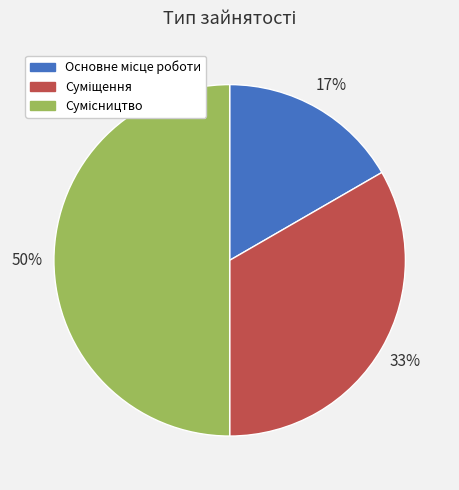

To the nearest percent, what is the average slice percentage?

33%